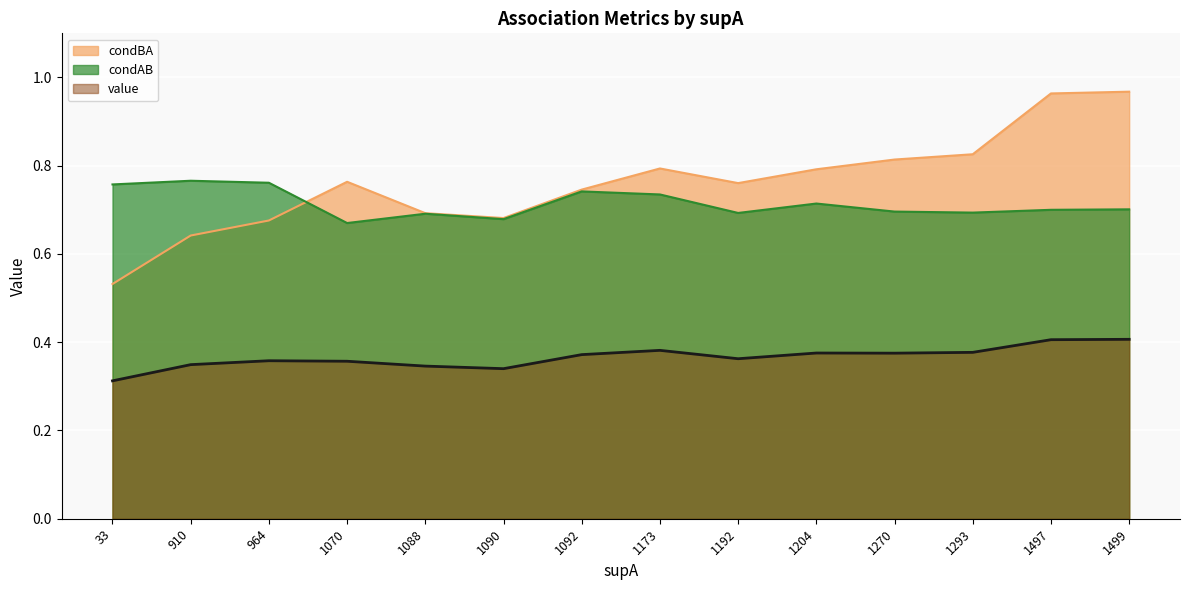

Reading left to right, extract all data points from this chart.

value: 0.3	0.3	0.4	0.4	0.3	0.3	0.4	0.4	0.4	0.4	0.4	0.4	0.4	0.4
condBA: 0.5	0.6	0.7	0.8	0.7	0.7	0.7	0.8	0.8	0.8	0.8	0.8	1.0	1.0
condAB: 0.8	0.8	0.8	0.7	0.7	0.7	0.7	0.7	0.7	0.7	0.7	0.7	0.7	0.7